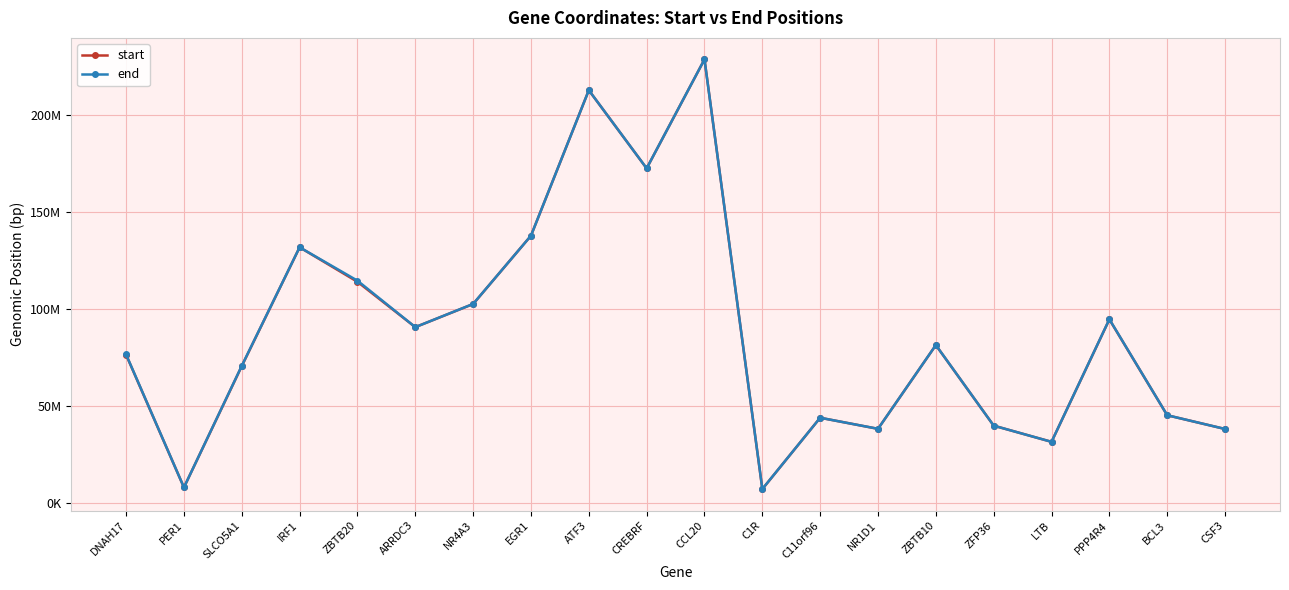

What are all the series names shown in the legend?

start, end